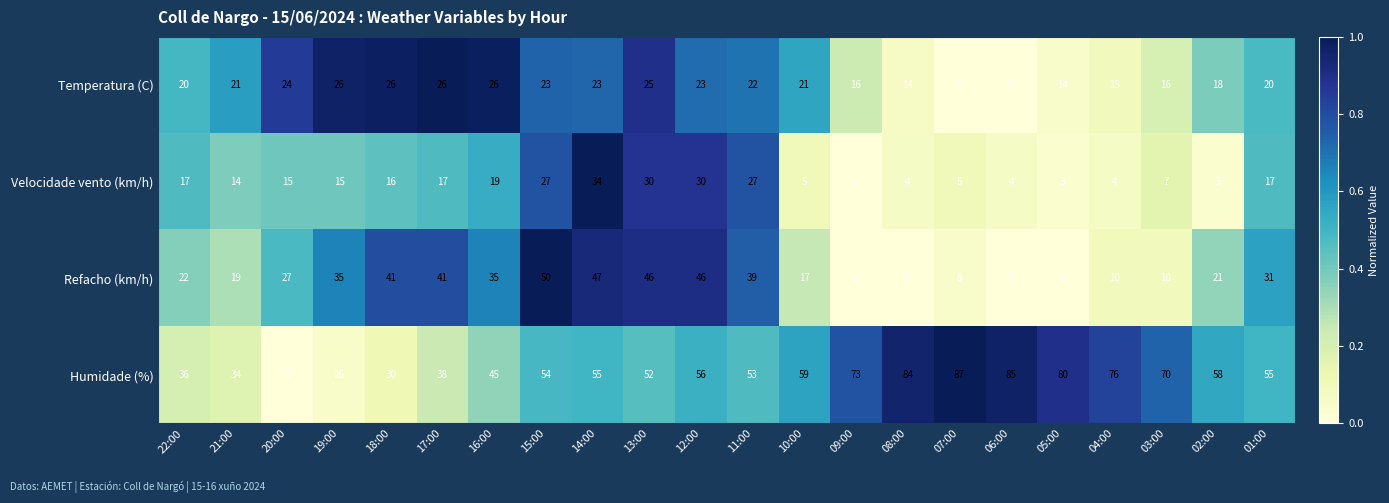

The Refacho (km/h) series shows 5 at 07:00. True or false?

False